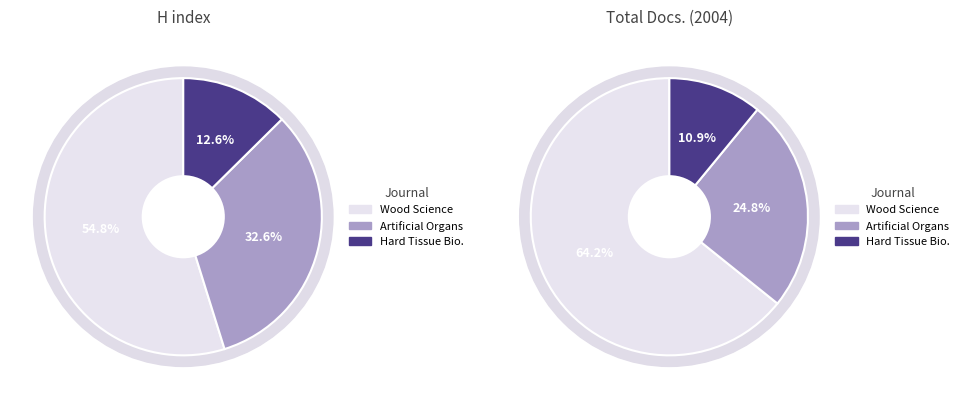

Which slice is the largest?

Journal of Wood Science